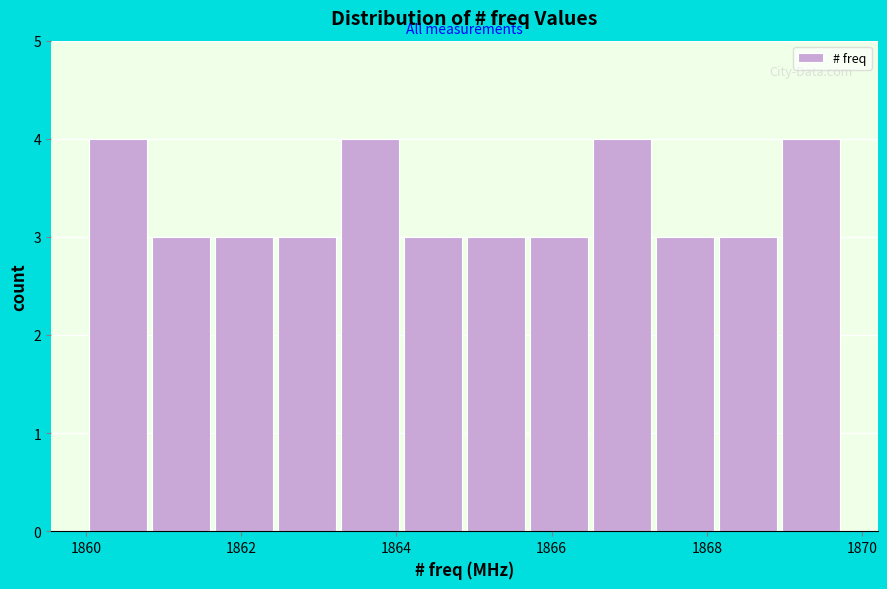

How tall is the bar that spans 1869.0 to 1869.8 on the x-axis? Neither the bar edges nor the heights are printed on the chart, so give them approximately, as read against the axes.

4